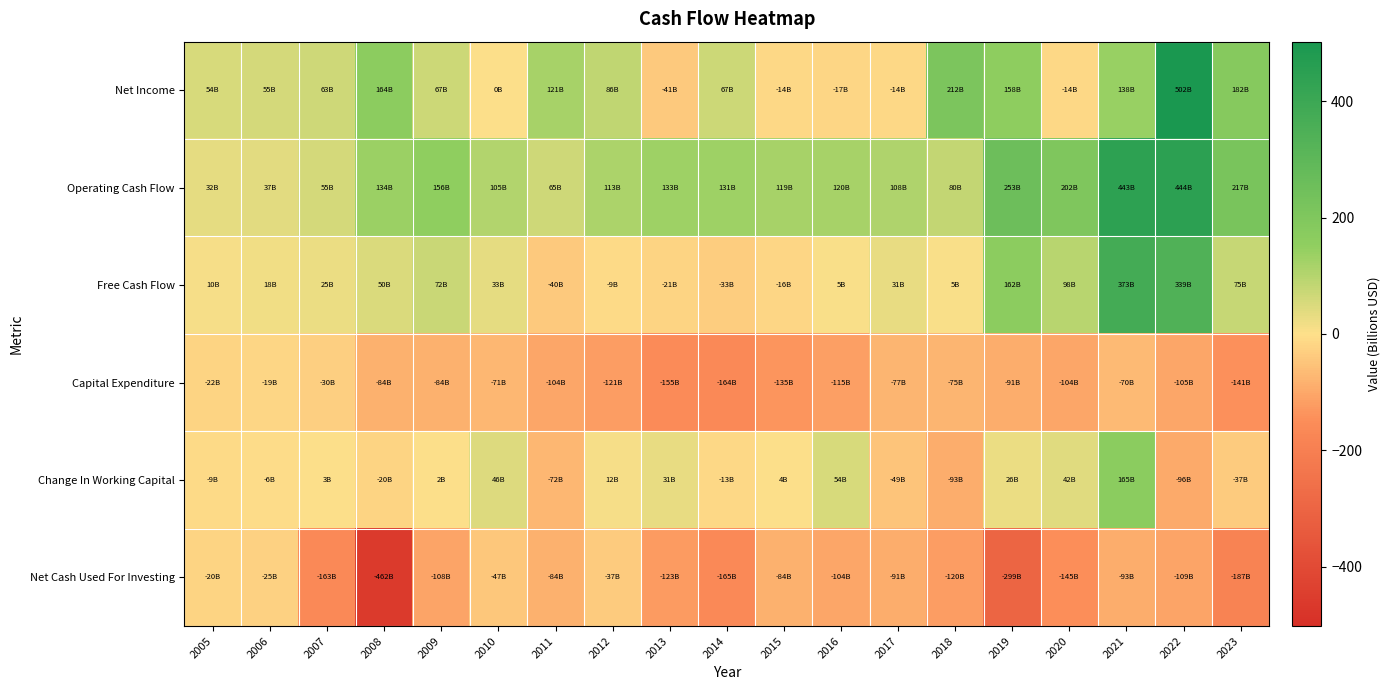

Reading right to left, transcribe all the data shown in this chart.

Net Income: 2023=182.4	2022=502.3	2021=138.4	2020=-13.8	2019=158.1	2018=211.7	2017=-13.8	2016=-16.7	2015=-13.9	2014=67.2	2013=-41.3	2012=85.8	2011=121.0	2010=0.3	2009=67.4	2008=163.7	2007=63.1	2006=55.1	2005=54.4
Operating Cash Flow: 2023=216.8	2022=443.8	2021=443.3	2020=201.7	2019=253.4	2018=80.2	2017=108.5	2016=119.6	2015=118.8	2014=131.5	2013=133.2	2012=112.8	2011=64.6	2010=104.7	2009=156.3	2008=134.2	2007=55.0	2006=37.3	2005=31.7
Free Cash Flow: 2023=75.4	2022=338.6	2021=373.5	2020=97.7	2019=162.4	2018=5.4	2017=31.3	2016=4.8	2015=-16.1	2014=-32.7	2013=-21.5	2012=-8.5	2011=-39.5	2010=33.2	2009=72.0	2008=50.0	2007=25.3	2006=17.9	2005=9.9
Capital Expenditure: 2023=-141.4	2022=-105.2	2021=-69.8	2020=-104.0	2019=-90.9	2018=-74.8	2017=-77.2	2016=-114.9	2015=-134.9	2014=-164.2	2013=-154.7	2012=-121.4	2011=-104.2	2010=-71.5	2009=-84.3	2008=-84.2	2007=-29.8	2006=-19.3	2005=-21.9
Change In Working Capital: 2023=-37.1	2022=-96.2	2021=164.9	2020=42.0	2019=25.9	2018=-92.8	2017=-48.9	2016=54.3	2015=3.5	2014=-12.7	2013=31.3	2012=11.6	2011=-71.7	2010=46.5	2009=2.3	2008=-19.8	2007=2.5	2006=-5.7	2005=-9.3
Net Cash Used For Investing: 2023=-186.8	2022=-108.8	2021=-93.2	2020=-145.3	2019=-299.0	2018=-120.3	2017=-90.9	2016=-104.2	2015=-84.2	2014=-164.5	2013=-123.2	2012=-36.7	2011=-83.8	2010=-47.0	2009=-107.6	2008=-462.0	2007=-162.9	2006=-25.0	2005=-20.0